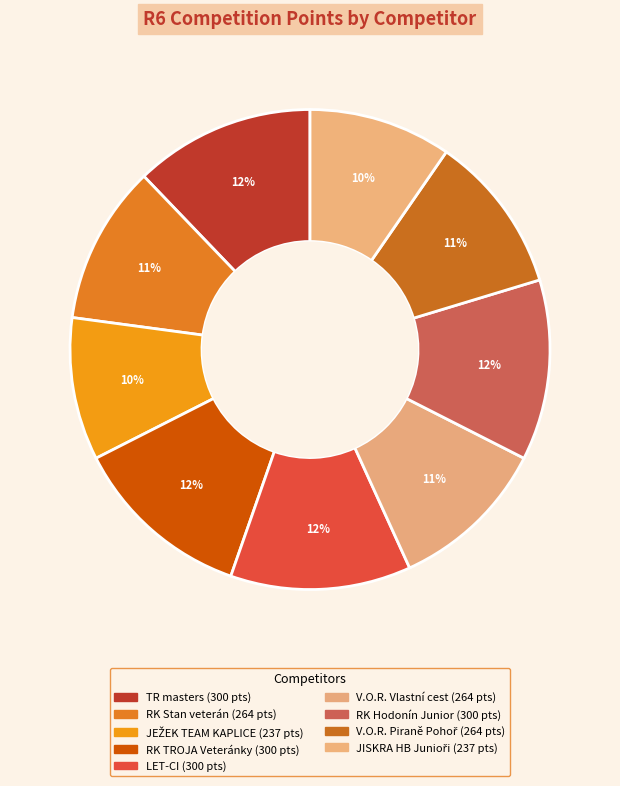

What is the ratio of the value at JISKRA HB Junioři to the value at LET-CI?

0.8